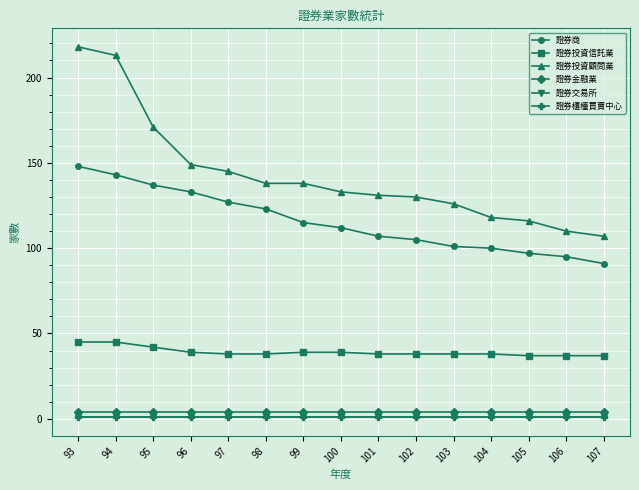

What is the value of the 證券櫃檯買賣中心 point at the 3rd from the left?

1